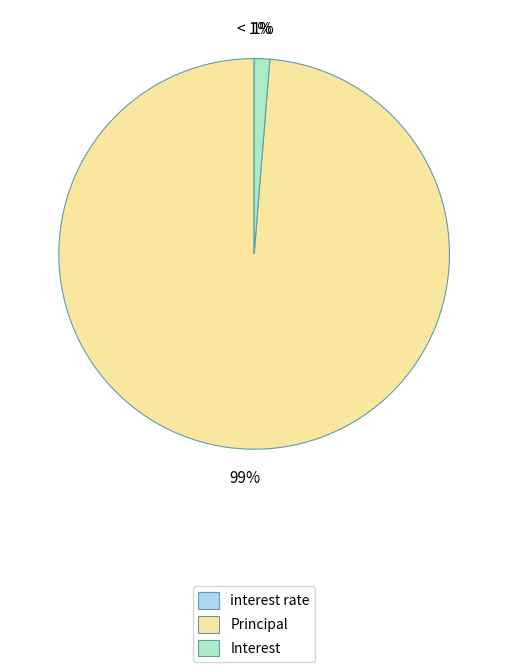

To the nearest percent, what is the combined percentage of interest rate and Principal?

99%